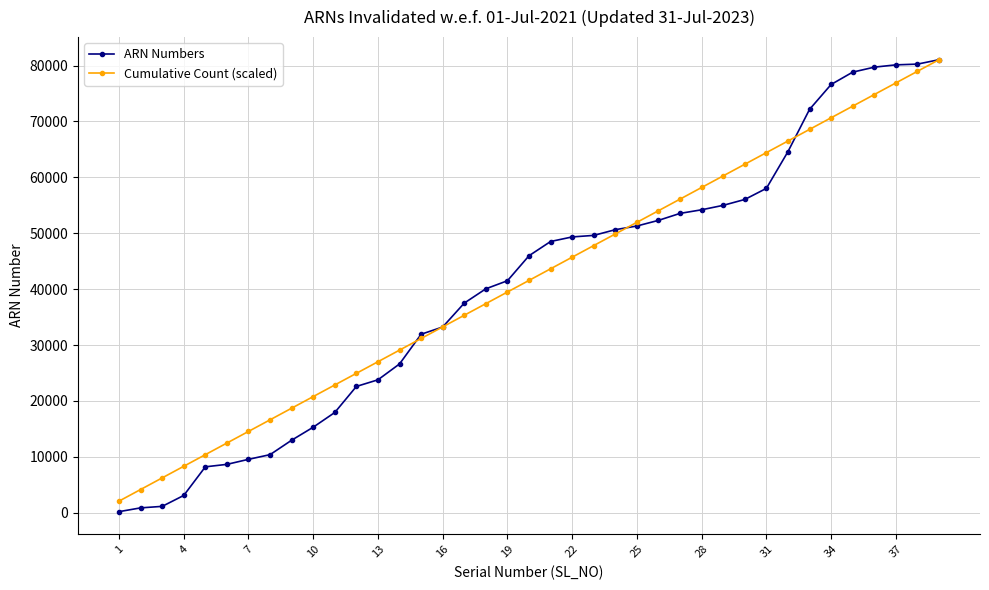

Which series has the largest range (max minus min)?

ARN Numbers